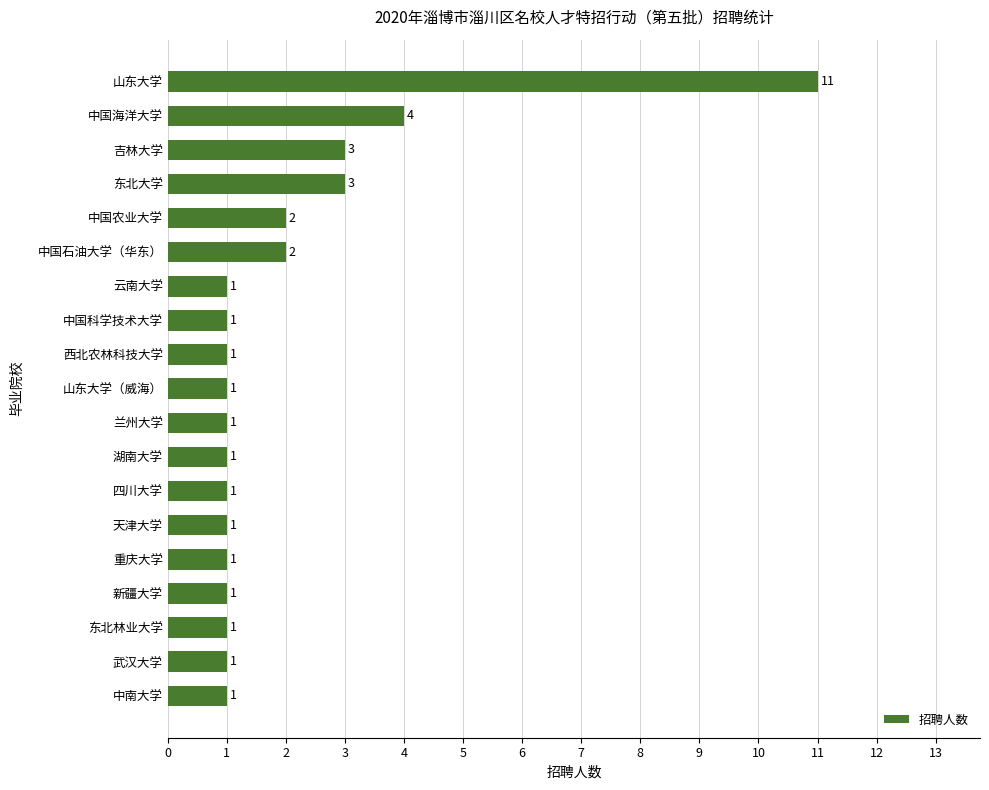

At which label is the value closest to 6?

中国海洋大学